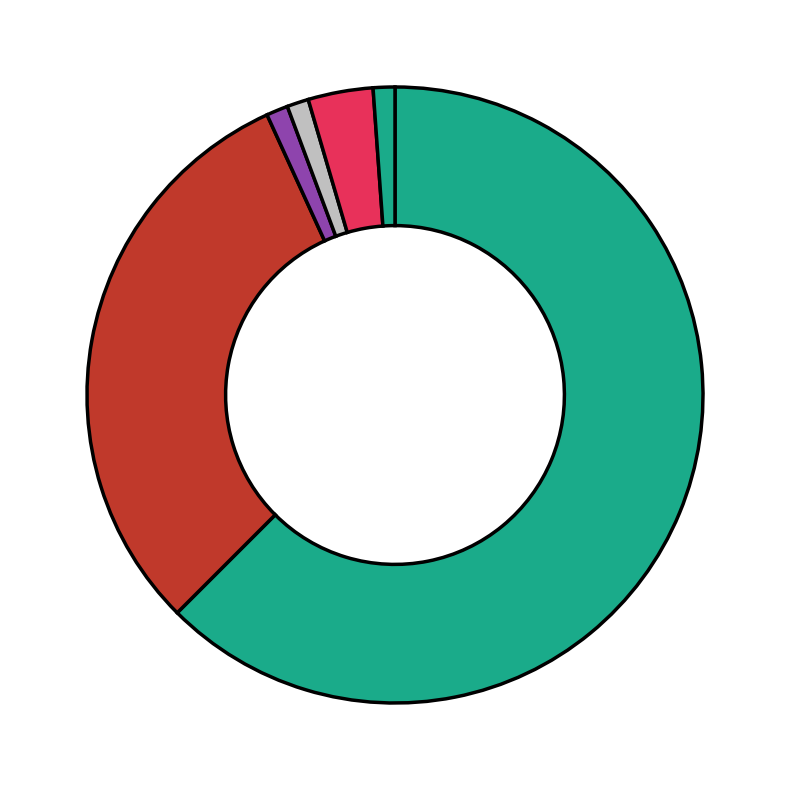

Count the number of slices in the pie.

6